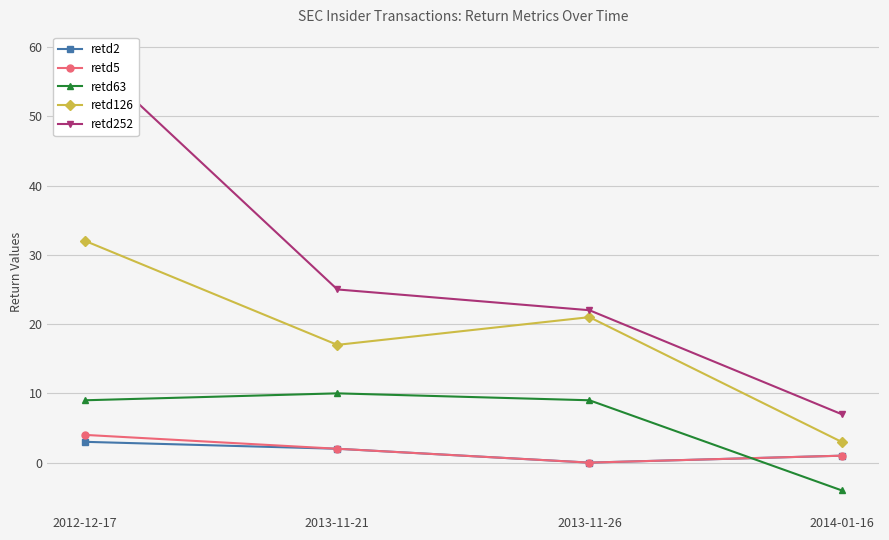

Where is the first local maximum for retd63?

2013-11-21